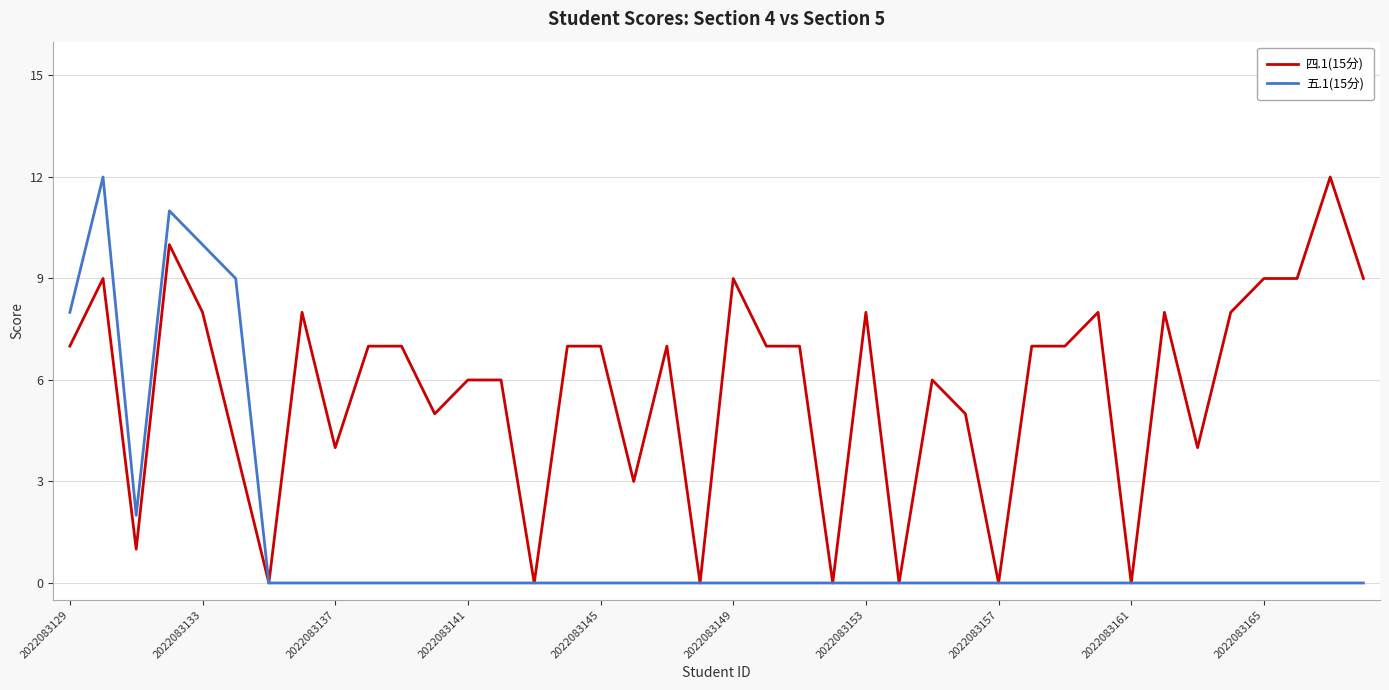

What are all the series names shown in the legend?

四.1(15分), 五.1(15分)